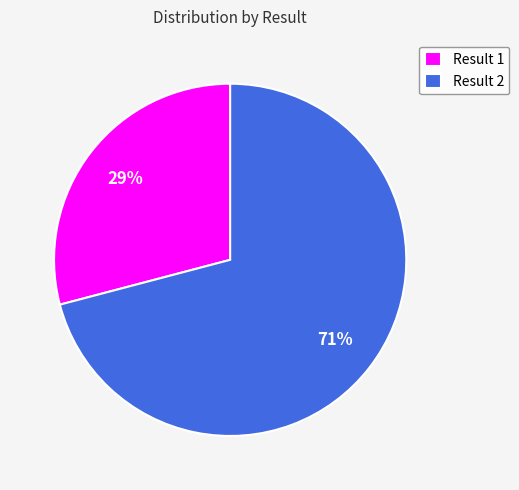

Which slice is the smallest?

Result 1